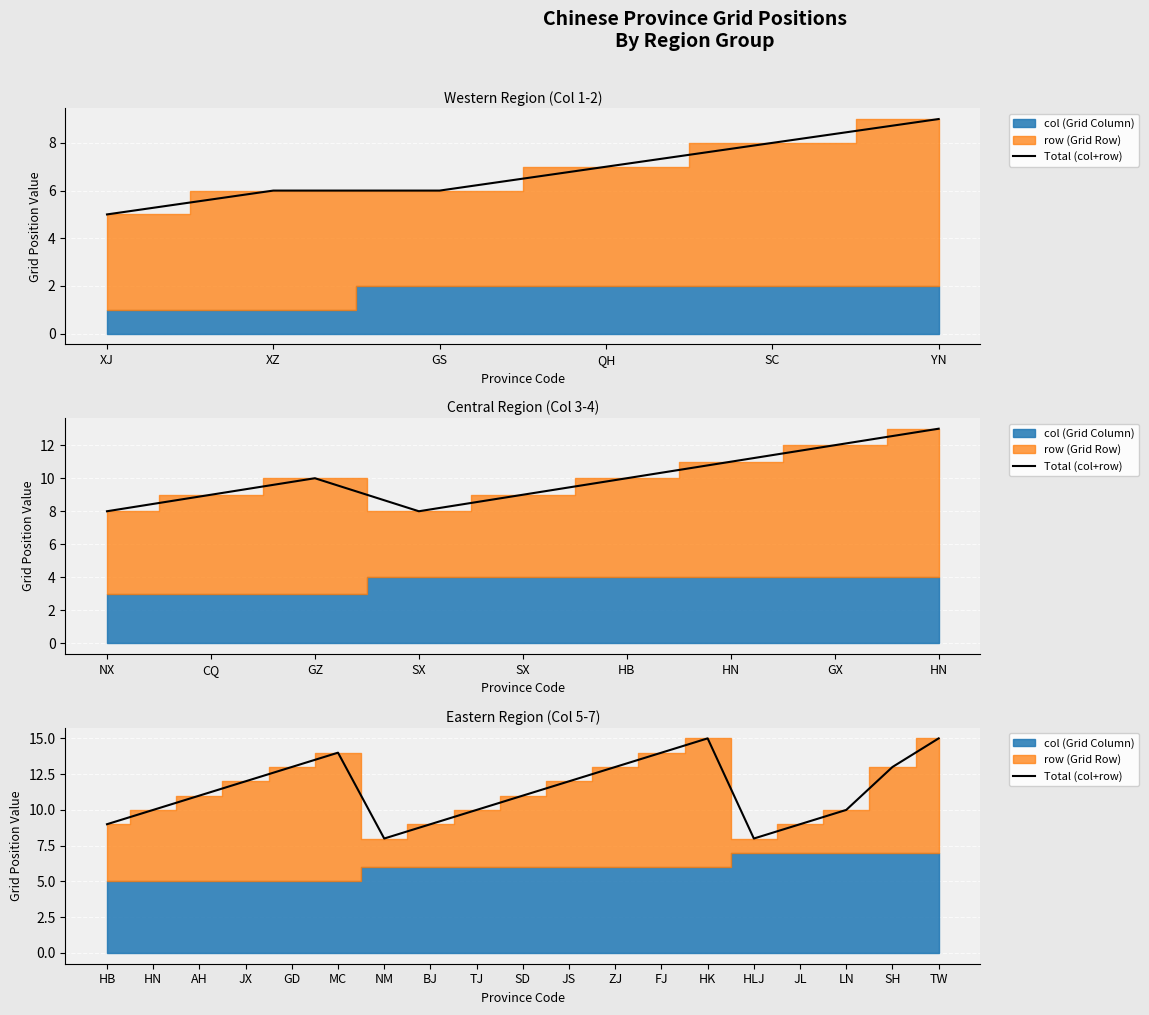

What is the value of the 19th point from the left?

15